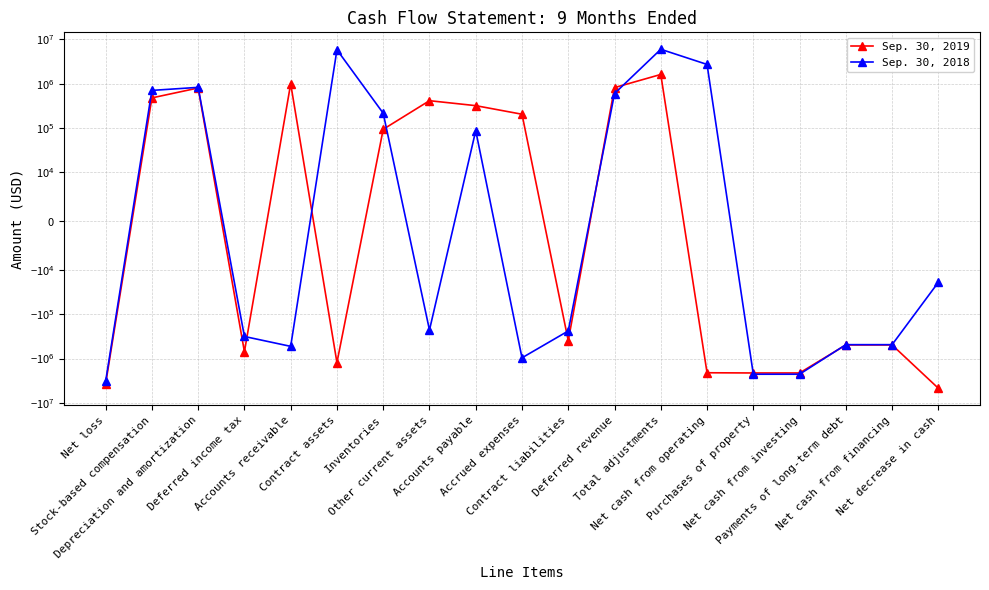

How many interior local valleys does the Sep. 30, 2019 series have?

3